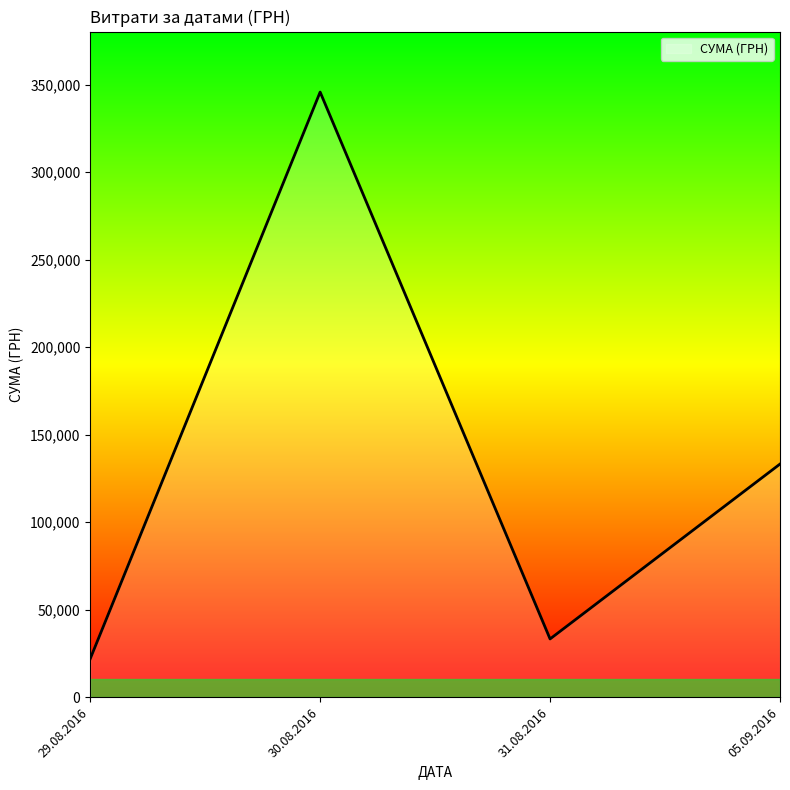

How many lines are shown in the chart?

1